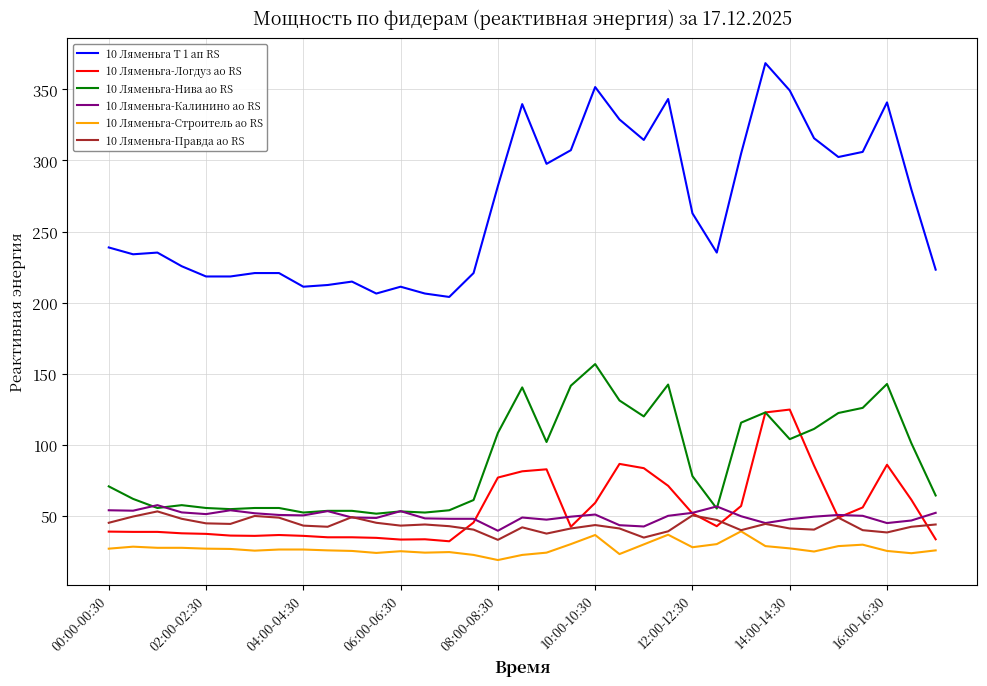

Which series has the largest total across all categories?

10 Ляменьга Т 1 ап RS